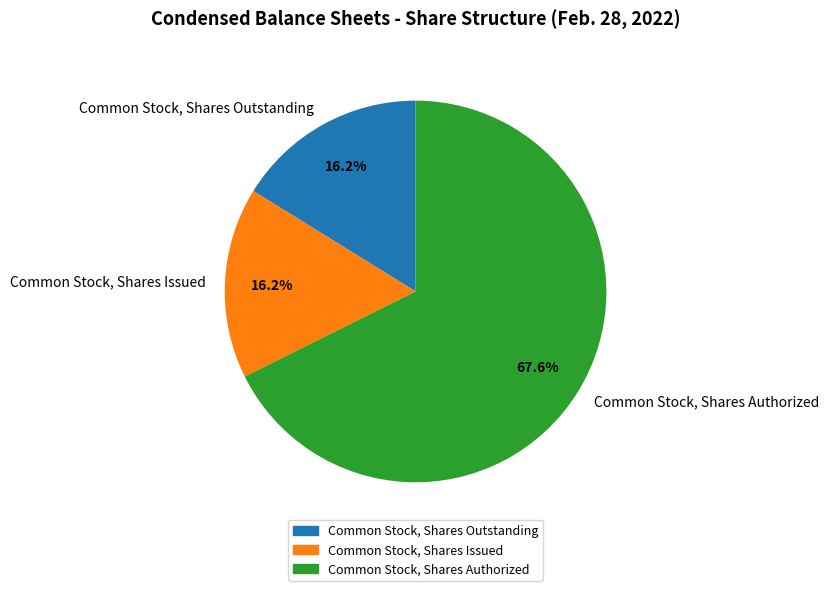

Does Common Stock, Shares Authorized represent more than half of the total?

Yes